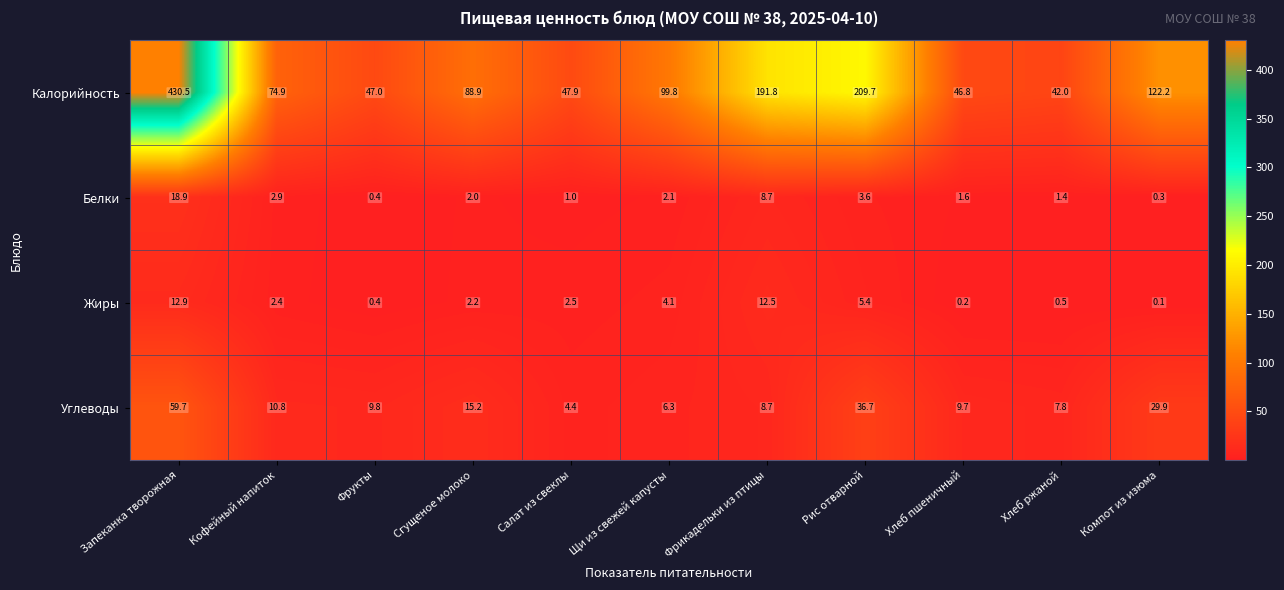

At which category does the chart reach its minimum across all series?

Компот из изюма